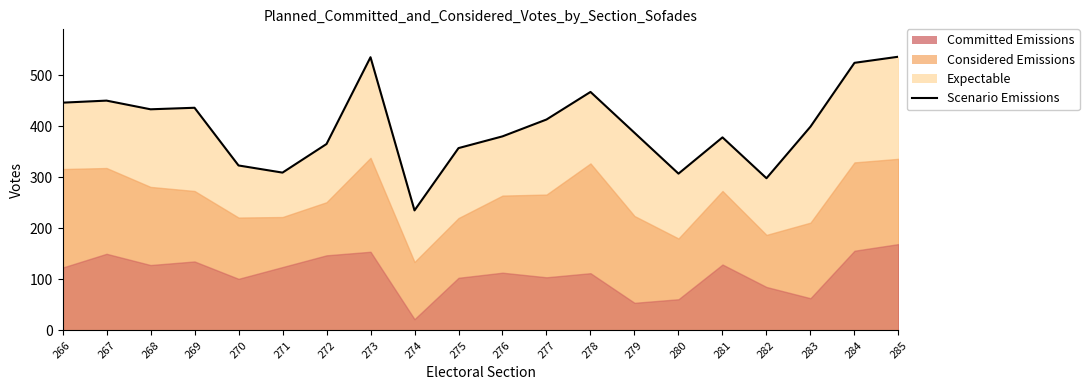

Reading left to right, transcribe all the data shown in this chart.

266=446	267=450	268=433	269=436	270=323	271=309	272=365	273=535	274=235	275=357	276=380	277=413	278=467	279=387	280=307	281=378	282=298	283=399	284=524	285=536